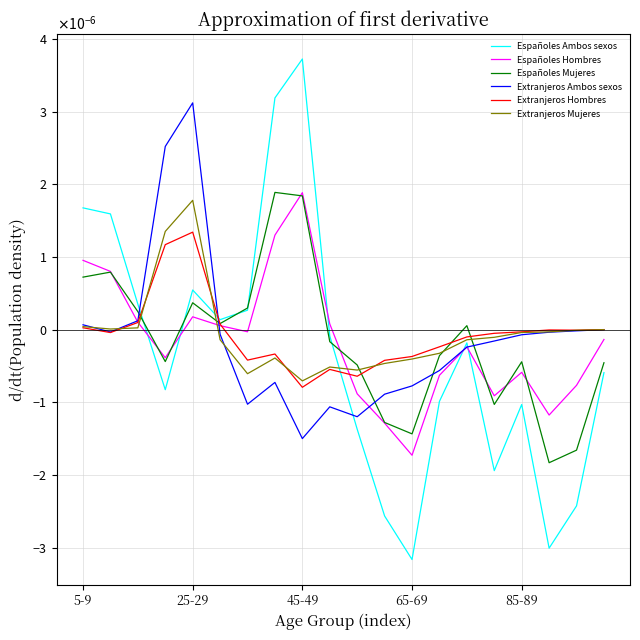

What are all the series names shown in the legend?

Españoles Ambos sexos, Españoles Hombres, Españoles Mujeres, Extranjeros Ambos sexos, Extranjeros Hombres, Extranjeros Mujeres